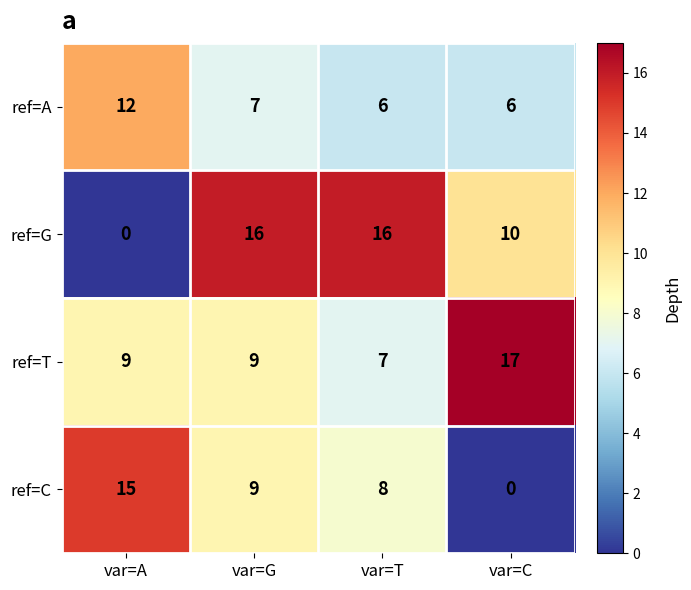

At how many categories does at least one series exceed 9?

4